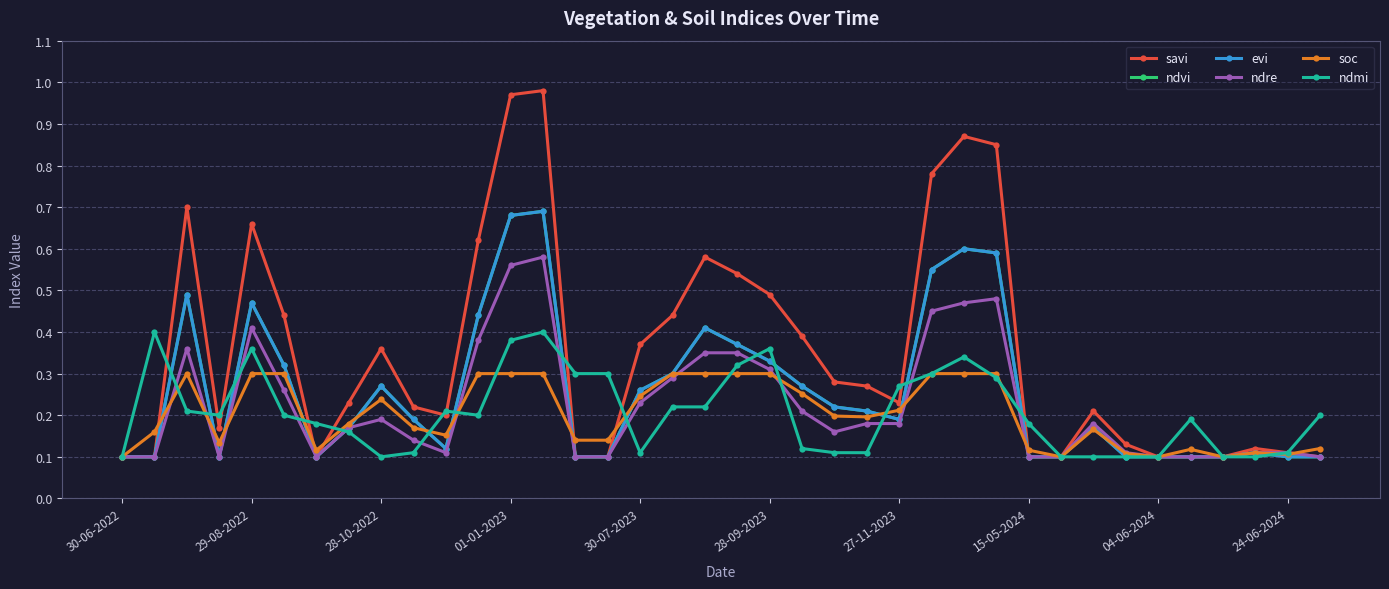

Rank the series by their maximum value, from lowest to highest.

soc, ndmi, ndre, ndvi, evi, savi